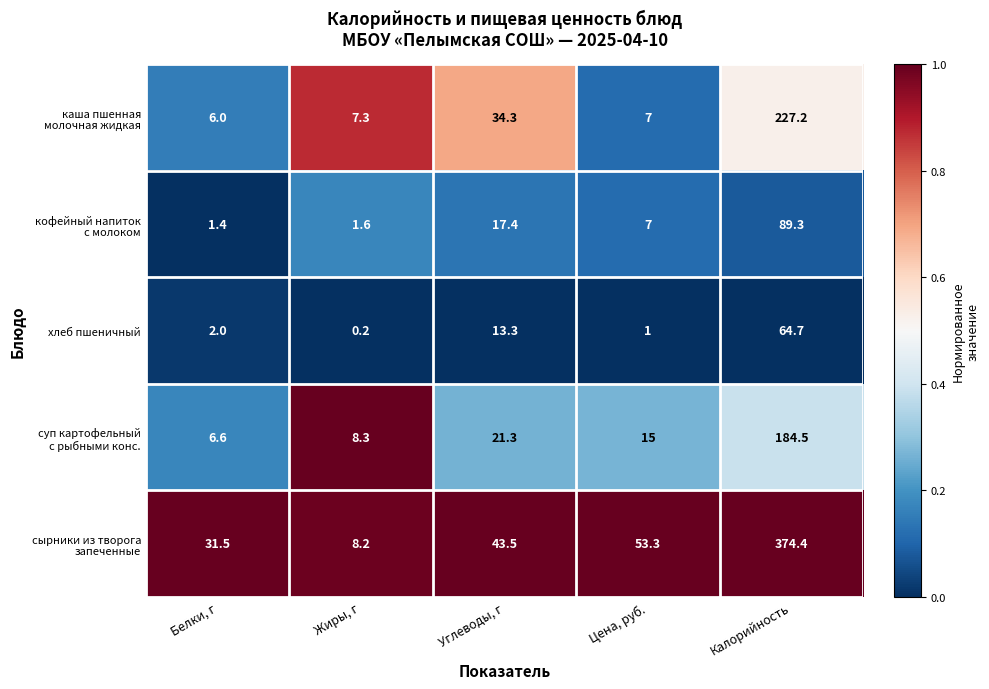

What value does the хлеб пшеничный series have at Углеводы, г?

13.3